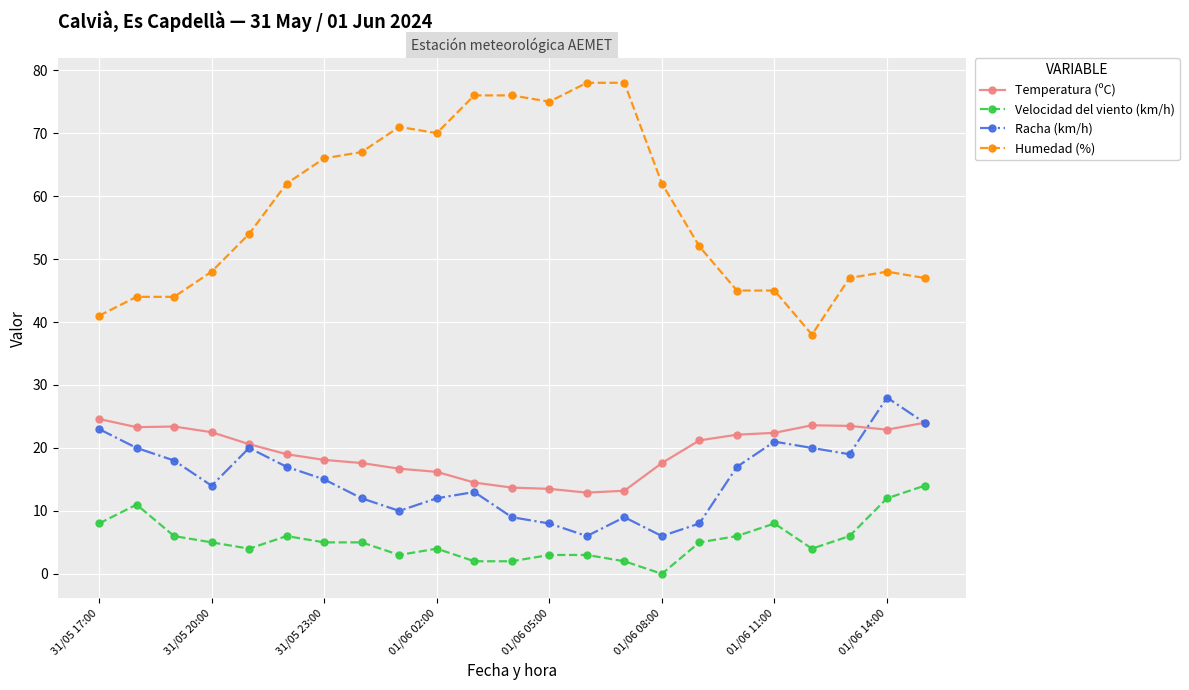

Which series has the largest total across all categories?

Humedad (%)